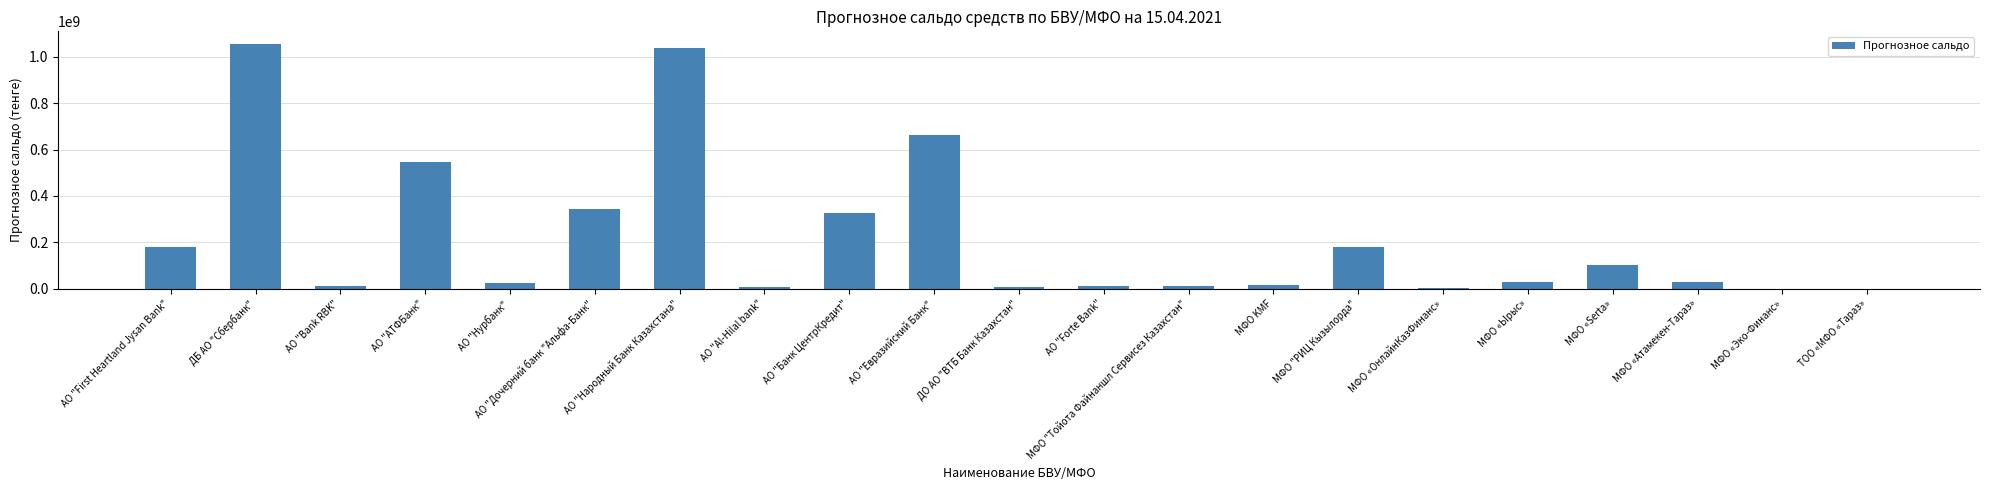

What is the change in value from АО "Bank RBK" to МФО "Тойота Файнаншл Сервисез Казахстан"?

-1095421.7